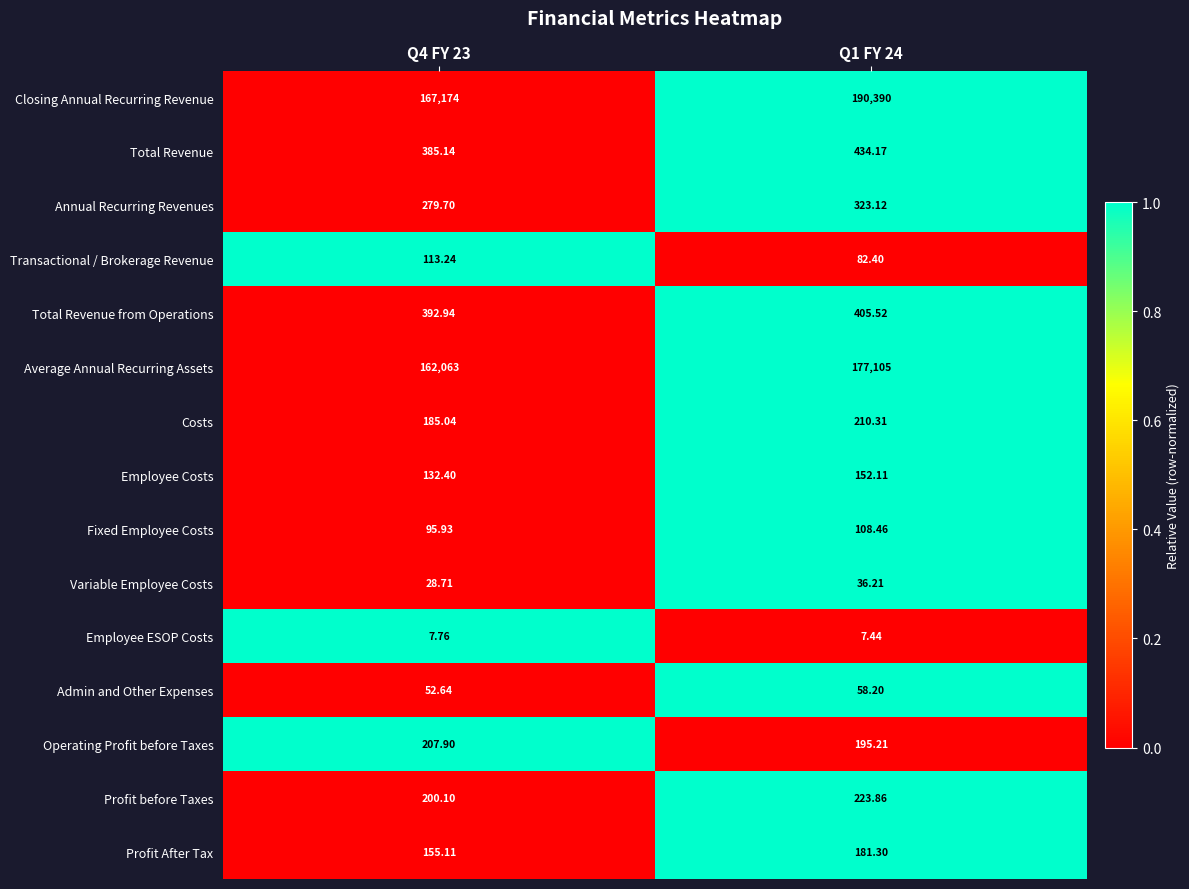

Which series has the largest total across all categories?

Closing Annual Recurring Revenue